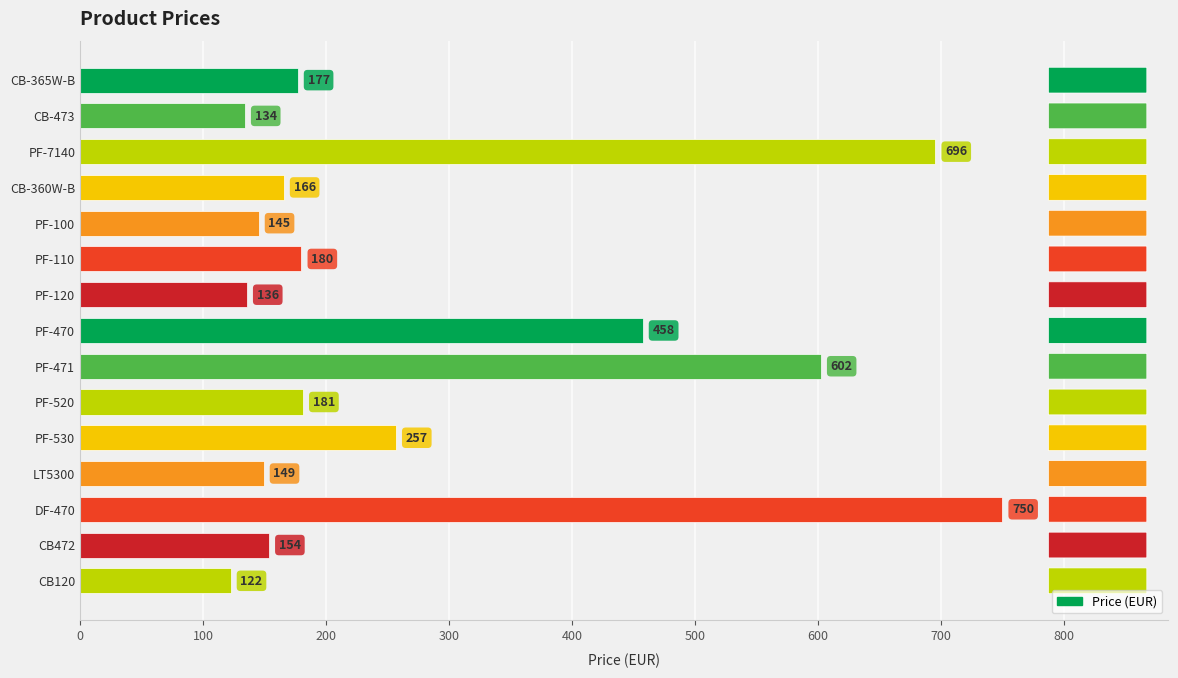

Which label corresponds to the smallest value in the chart?

CB120